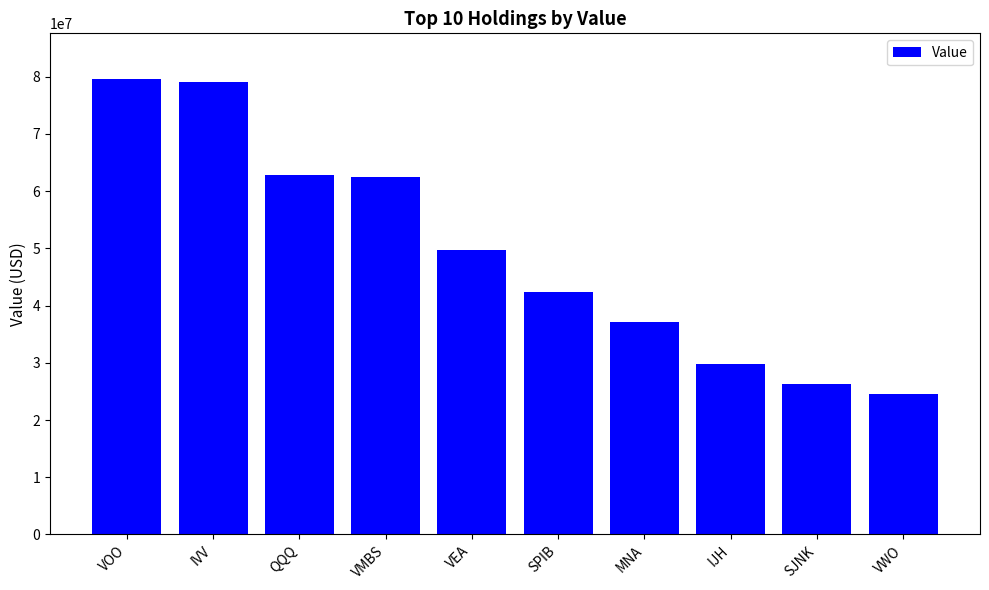

What position from the left is SPIB?

6